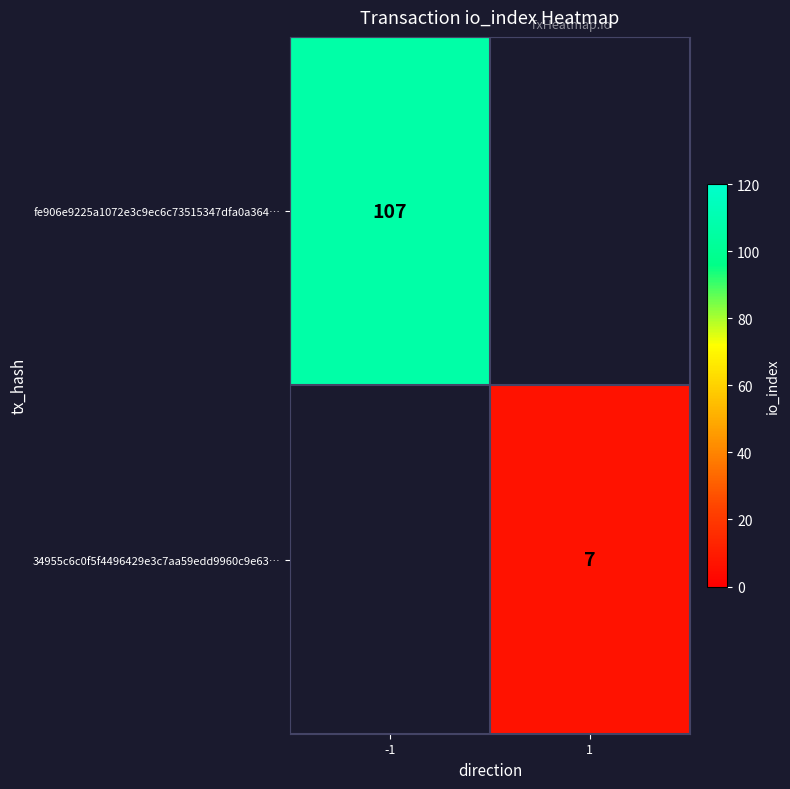

At how many categories does at least one series exceed 66?

1